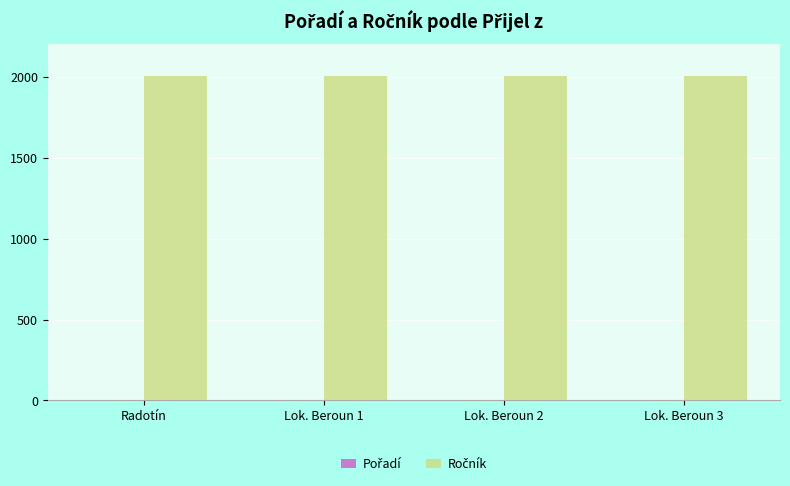

What is the label of the 4th bar from the right?

Radotín